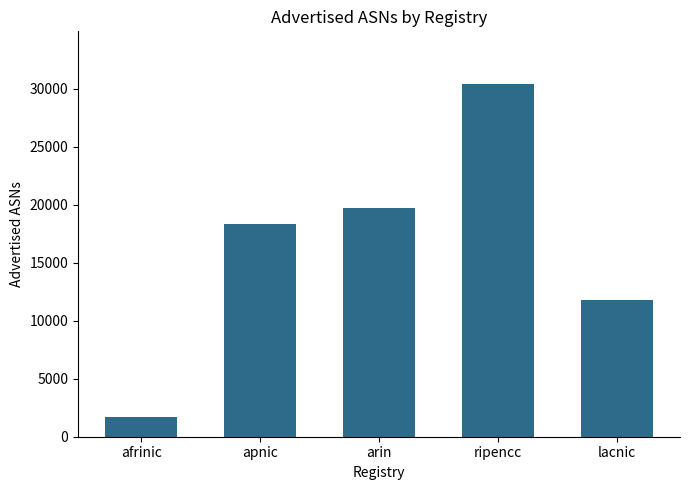

How many bars are there in total?

5